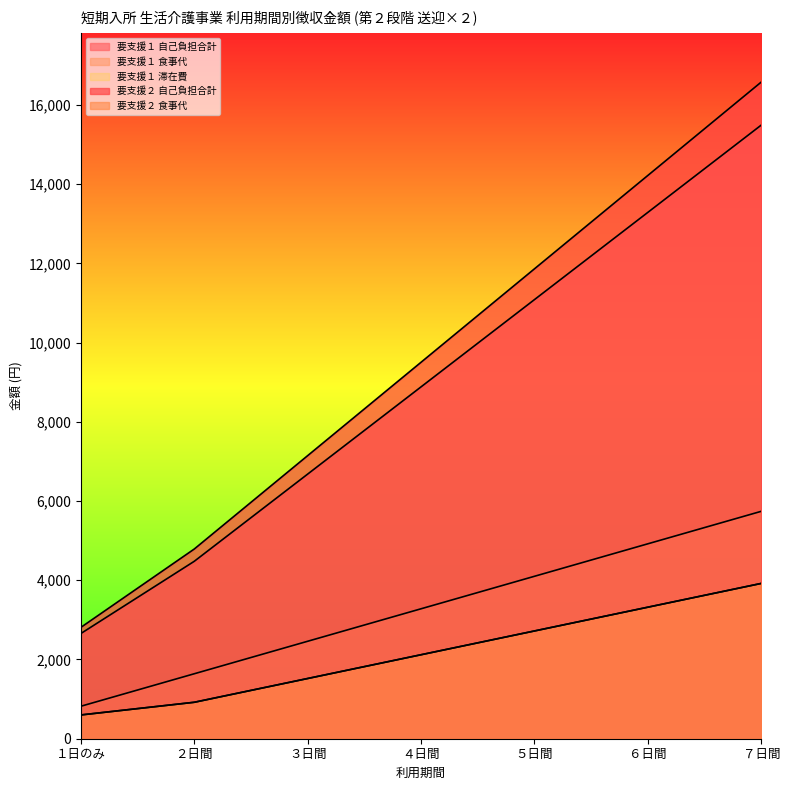

True or false: 要支援２ 食事代 has more than 1 interior local peaks.

False